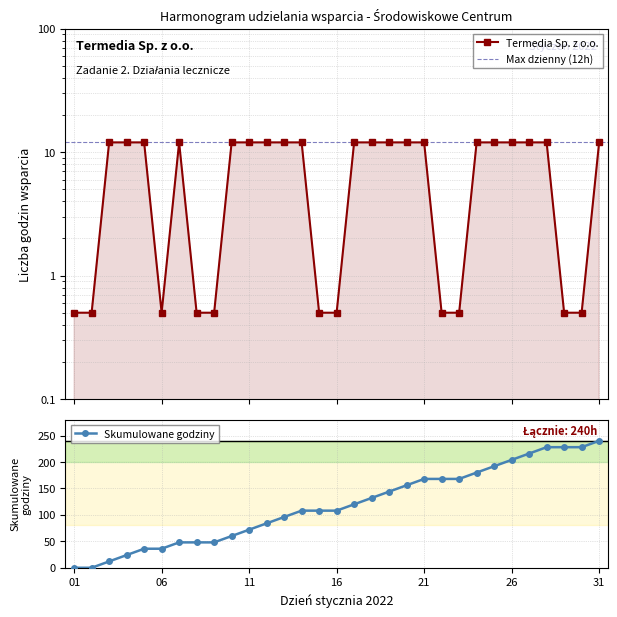

Count the number of categories in the chart.

31